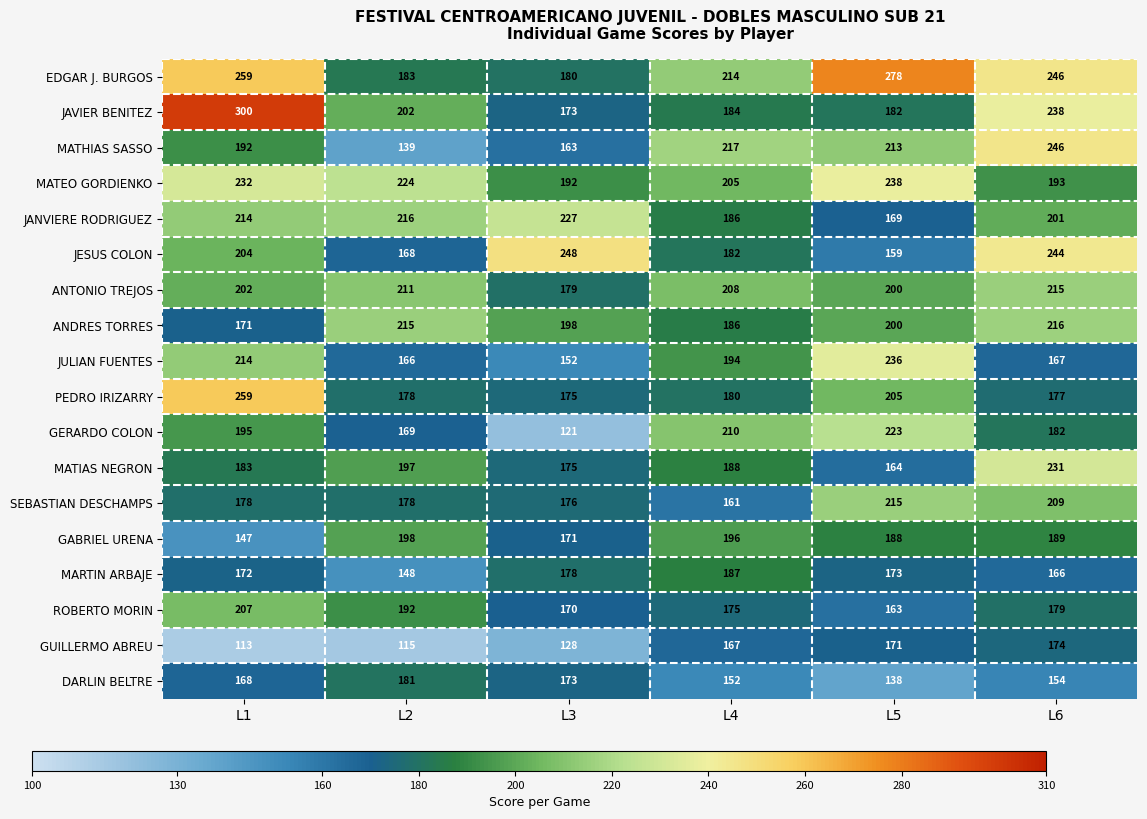

What is the highest value of the MATIAS NEGRON series?

231